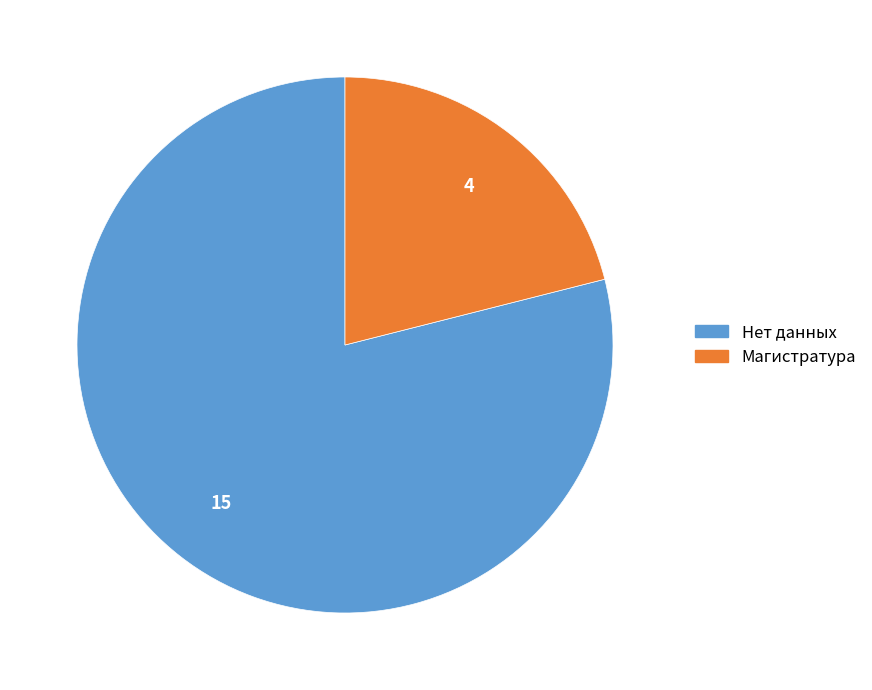

How many slices are in this pie chart?

2